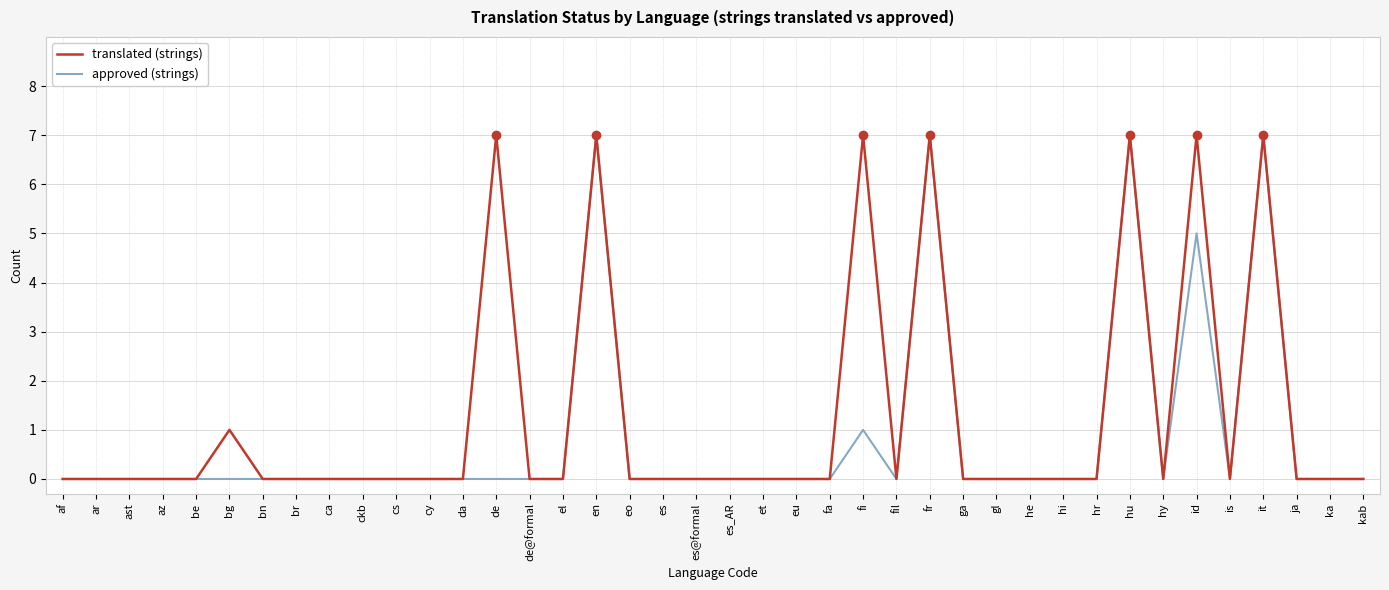

Reading left to right, transcribe all the data shown in this chart.

translated (strings): af=0	ar=0	ast=0	az=0	be=0	bg=1	bn=0	br=0	ca=0	ckb=0	cs=0	cy=0	da=0	de=7	de@formal=0	el=0	en=7	eo=0	es=0	es@formal=0	es_AR=0	et=0	eu=0	fa=0	fi=7	fil=0	fr=7	ga=0	gl=0	he=0	hi=0	hr=0	hu=7	hy=0	id=7	is=0	it=7	ja=0	ka=0	kab=0
approved (strings): af=0	ar=0	ast=0	az=0	be=0	bg=0	bn=0	br=0	ca=0	ckb=0	cs=0	cy=0	da=0	de=0	de@formal=0	el=0	en=7	eo=0	es=0	es@formal=0	es_AR=0	et=0	eu=0	fa=0	fi=1	fil=0	fr=7	ga=0	gl=0	he=0	hi=0	hr=0	hu=7	hy=0	id=5	is=0	it=7	ja=0	ka=0	kab=0